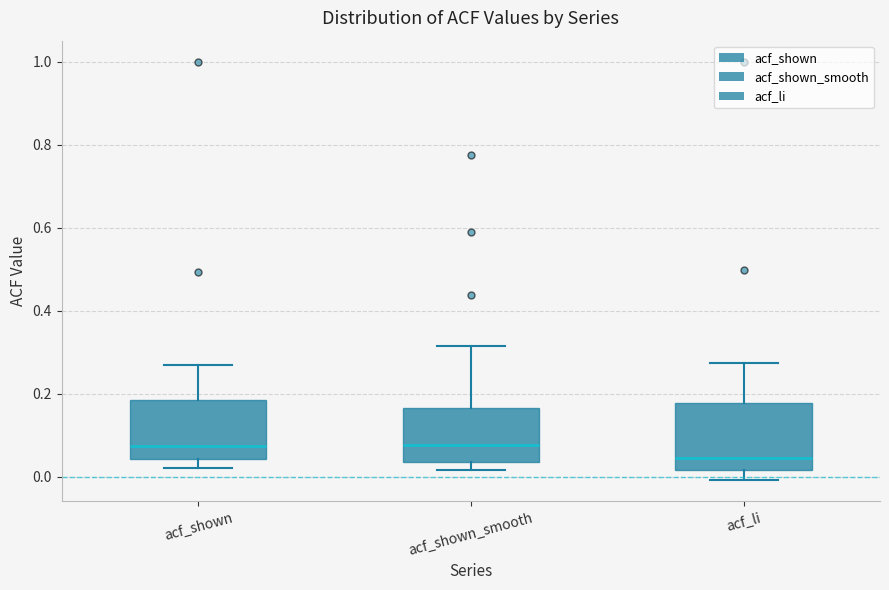

Comparing the boxes themselves (not the whiskers), which one is the tallest?

acf_li